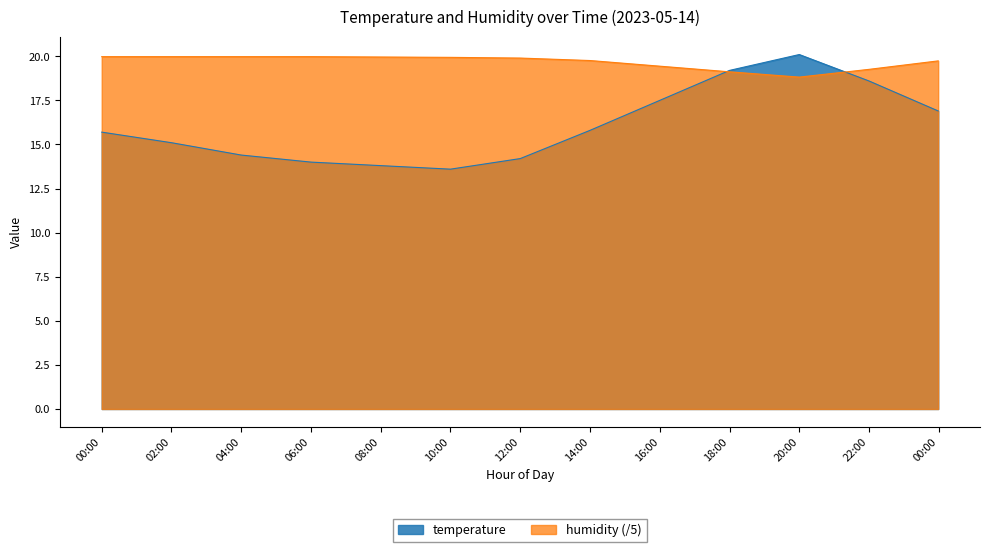

Reading left to right, transcribe all the data shown in this chart.

temperature: 15.7	15.1	14.4	14.0	13.8	13.6	14.2	15.8	17.5	19.2	20.1	18.6	16.9
humidity: 20.0	20.0	20.0	20.0	20.0	19.9	19.9	19.8	19.4	19.1	18.8	19.3	19.7